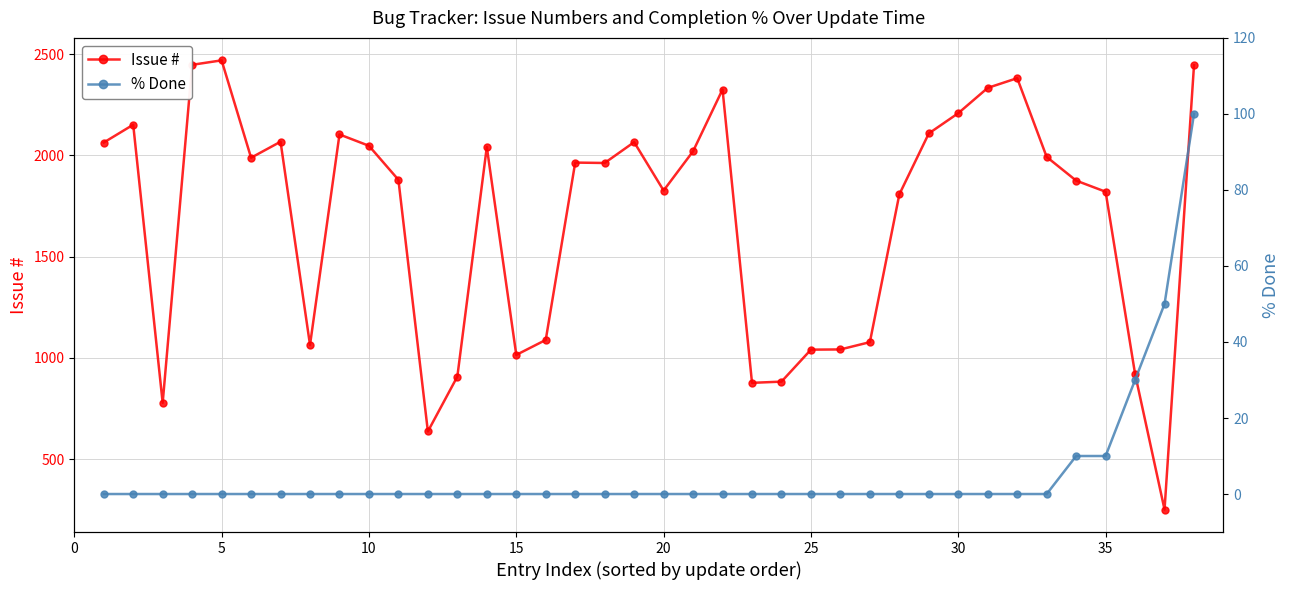

True or false: Issue # has more than 0 interior local peaks.

True